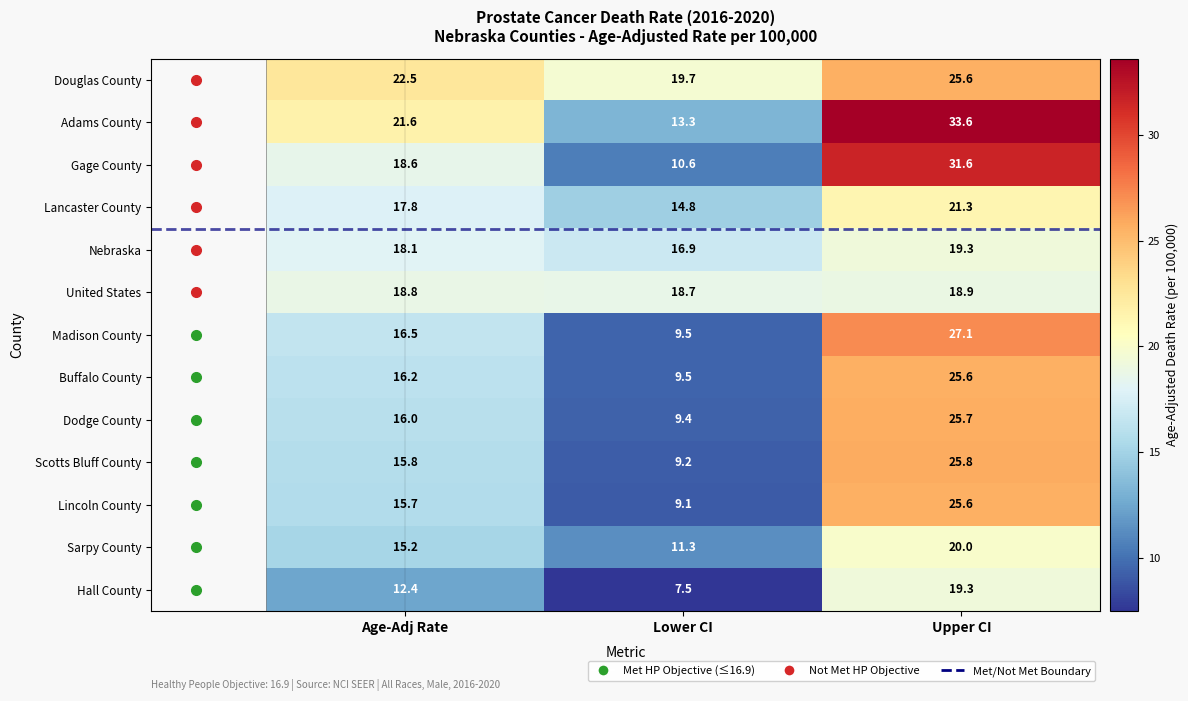

Which series changed the most between Age-Adj Rate and Lower CI?

Adams County